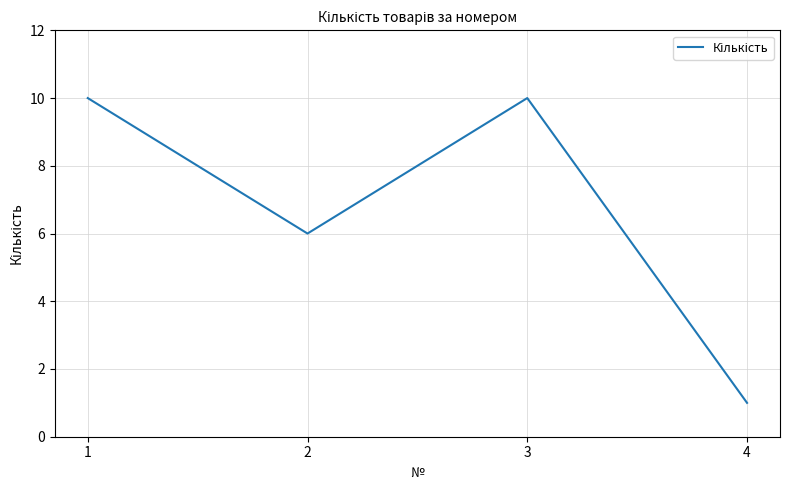

Count the number of categories in the chart.

4